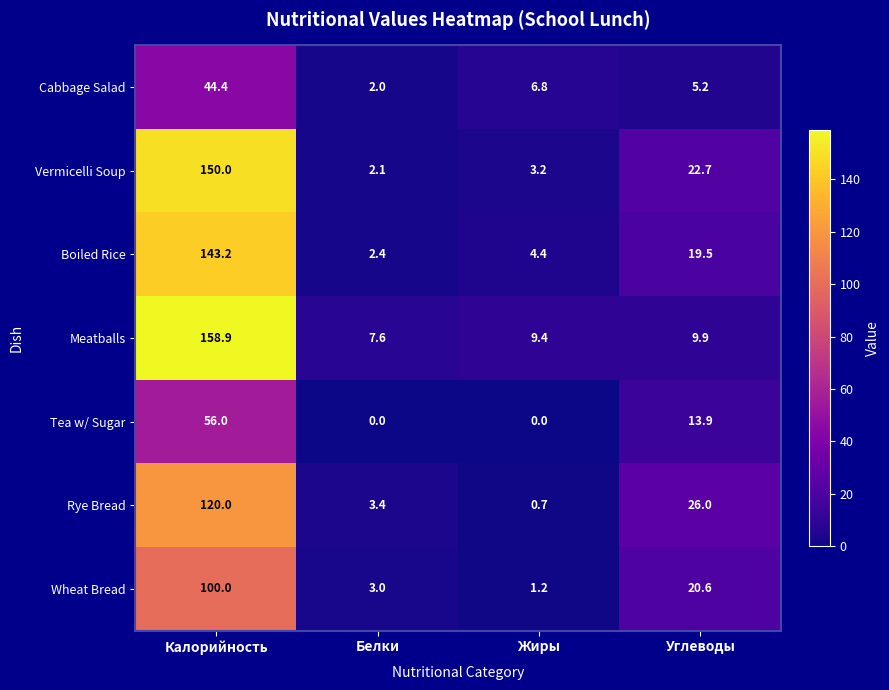

What is the maximum value for Meatballs?

158.9